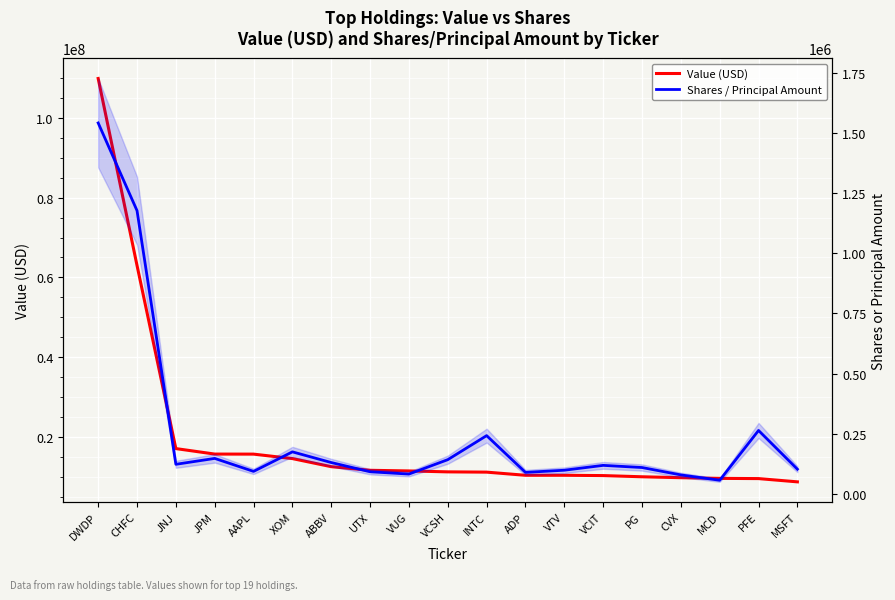

Is this an area chart (filled region under the line)?

No